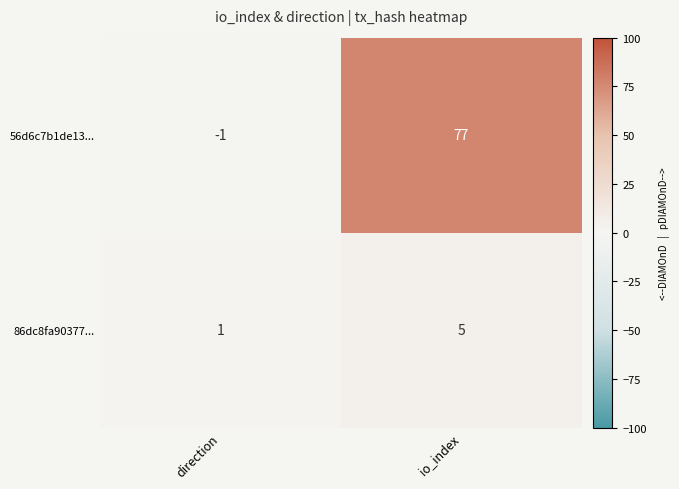

How many data points does each series have?

2